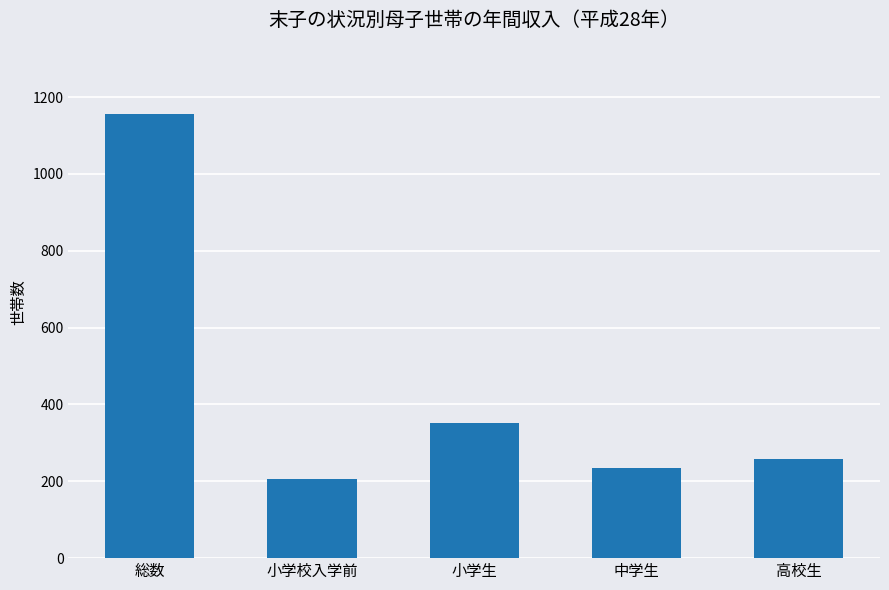

Which has a higher value, 小学校入学前 or 総数?

総数